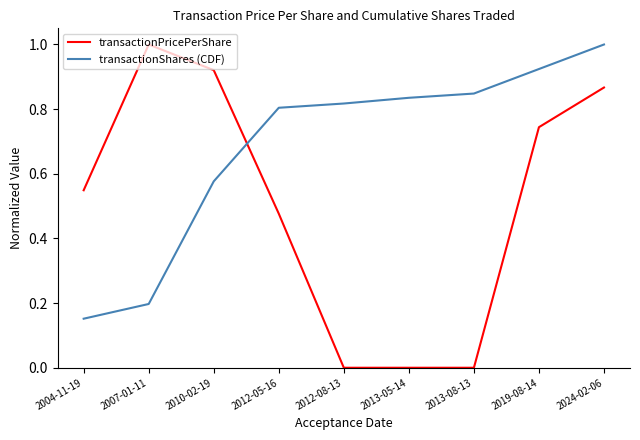

True or false: transactionShares (CDF) has a value of 0.6 at 2012-08-13.

False